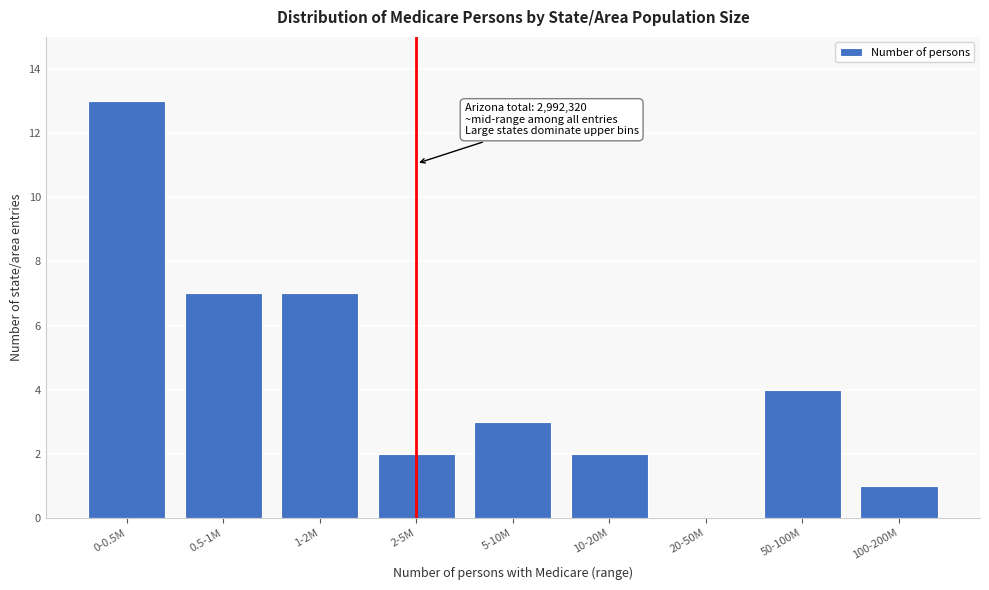

Reading left to right, extract all data points from this chart.

0-0.5M=13	0.5-1M=7	1-2M=7	2-5M=2	5-10M=3	10-20M=2	20-50M=0	50-100M=4	100-200M=1